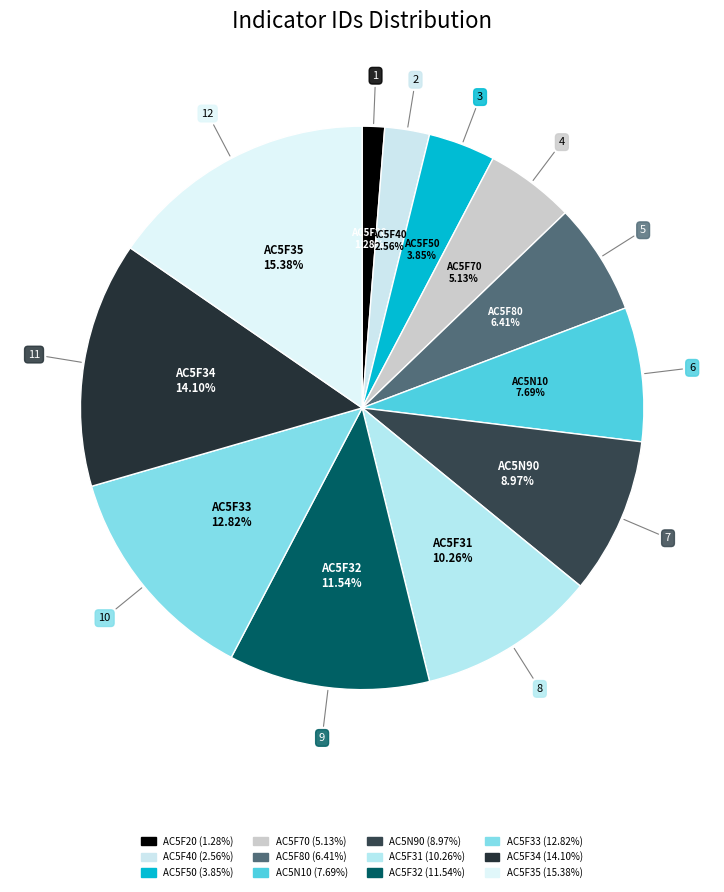

Count the number of slices in the pie.

12